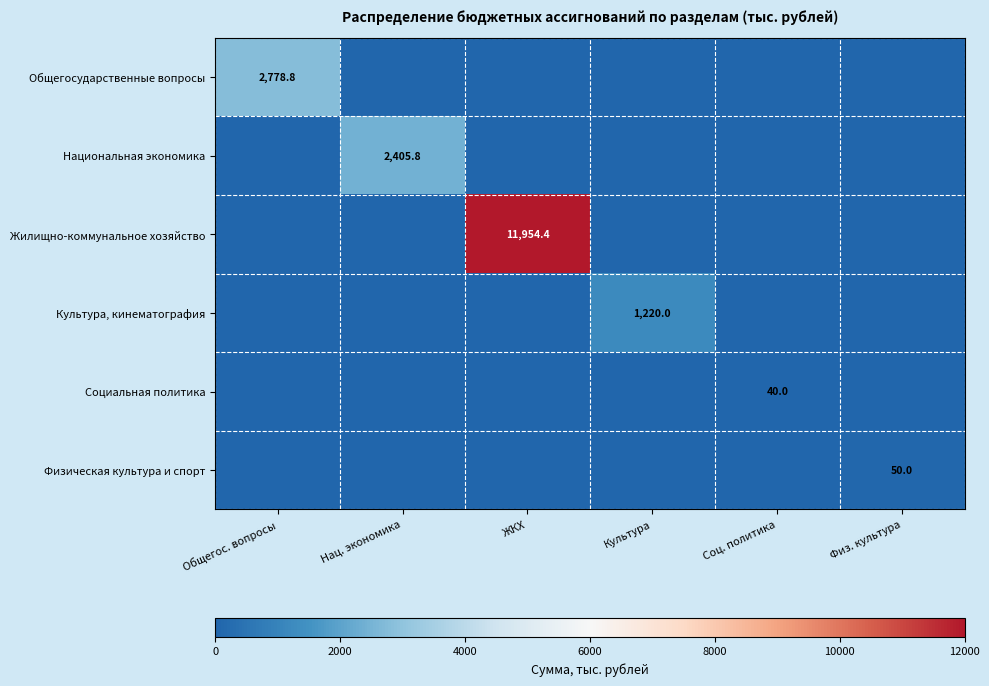

True or false: Физическая культура и спорт has a value of 50.0 at Физ. культура.

True